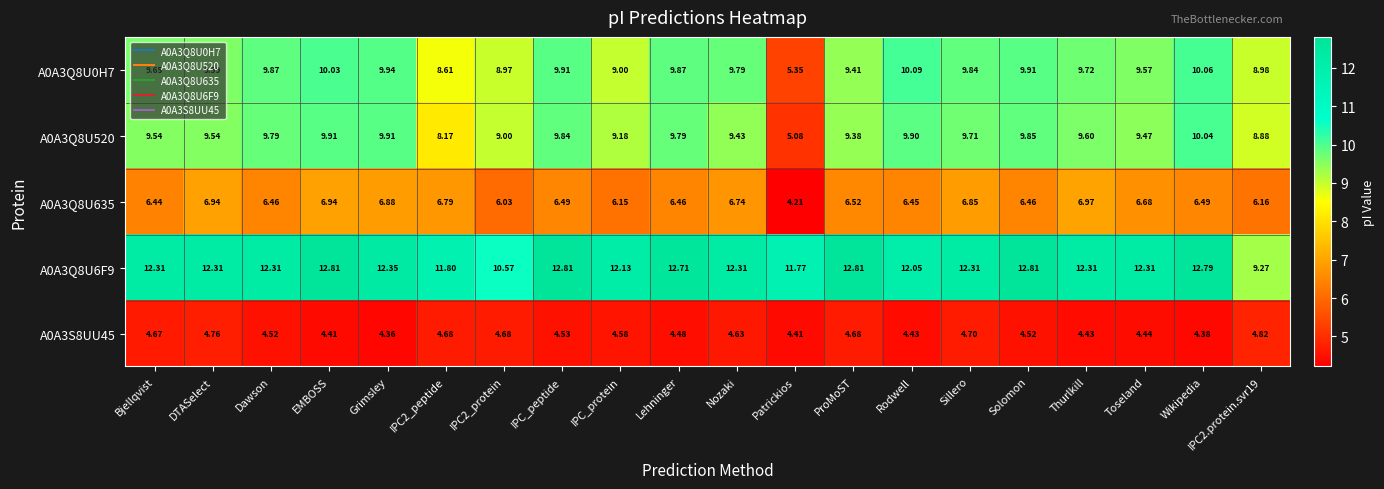

Is the value of A0A3Q8U520 at Patrickios greater than the value of A0A3Q8U635 at IPC_peptide?

No